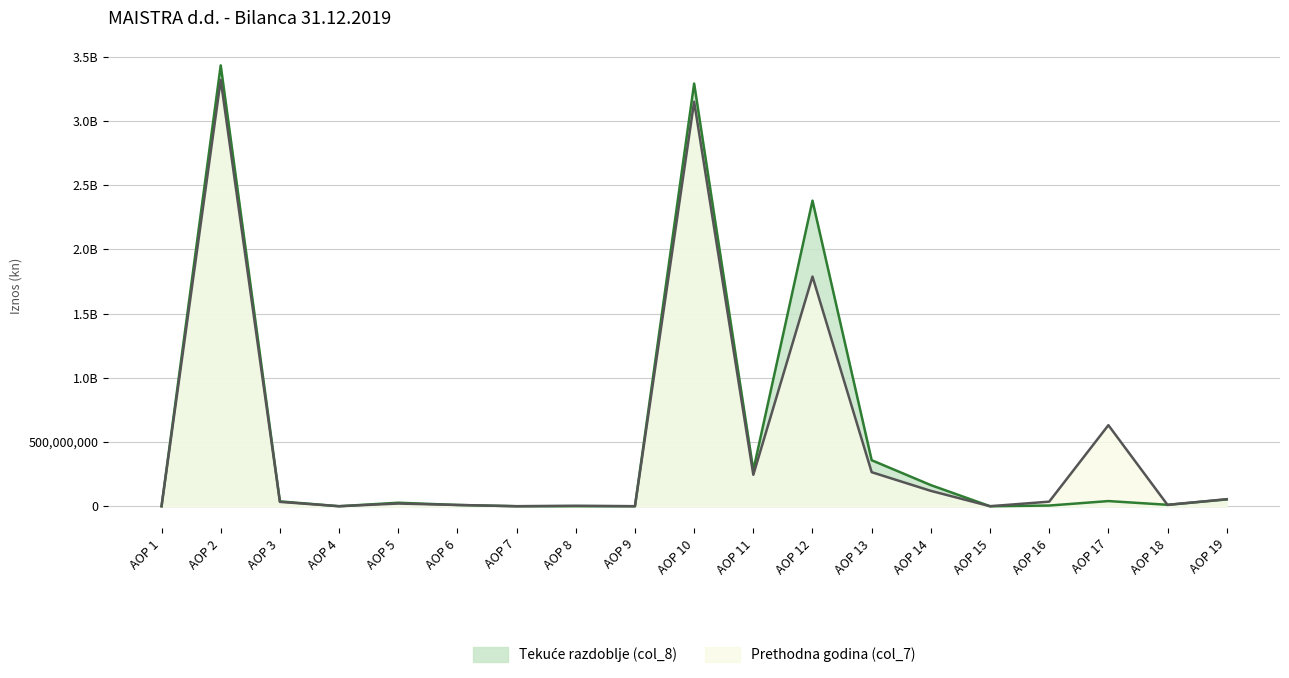

Which has a higher value, AOP 18 or AOP 19?

AOP 19